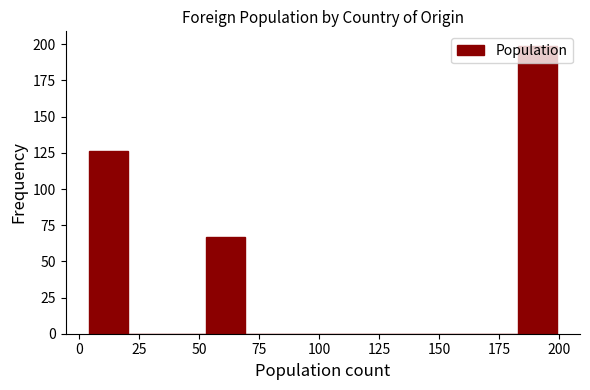

Around what value on the x-axis is the tallest bar? Give the approximate position of its centre, as read against the axis.

190